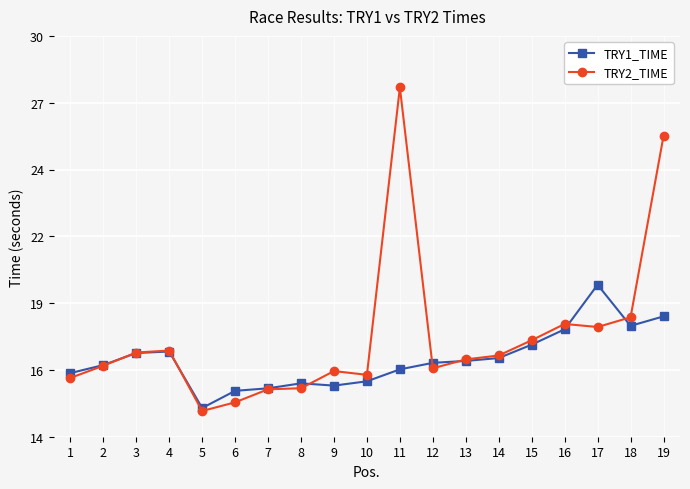

Between 5 and 9, which series saw the biggest shift?

TRY2_TIME